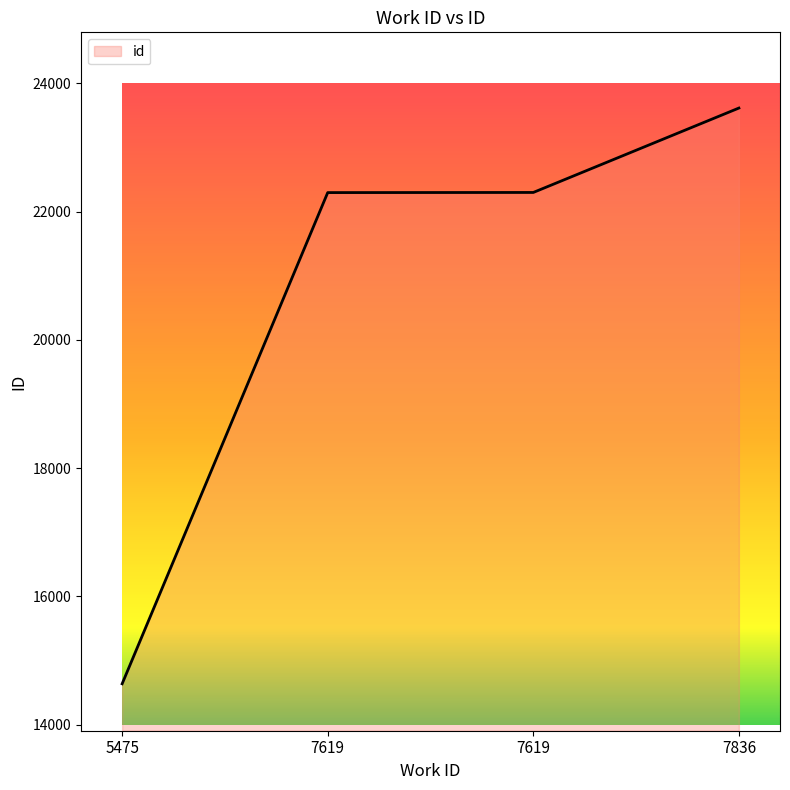

How many categories are shown in the chart?

4